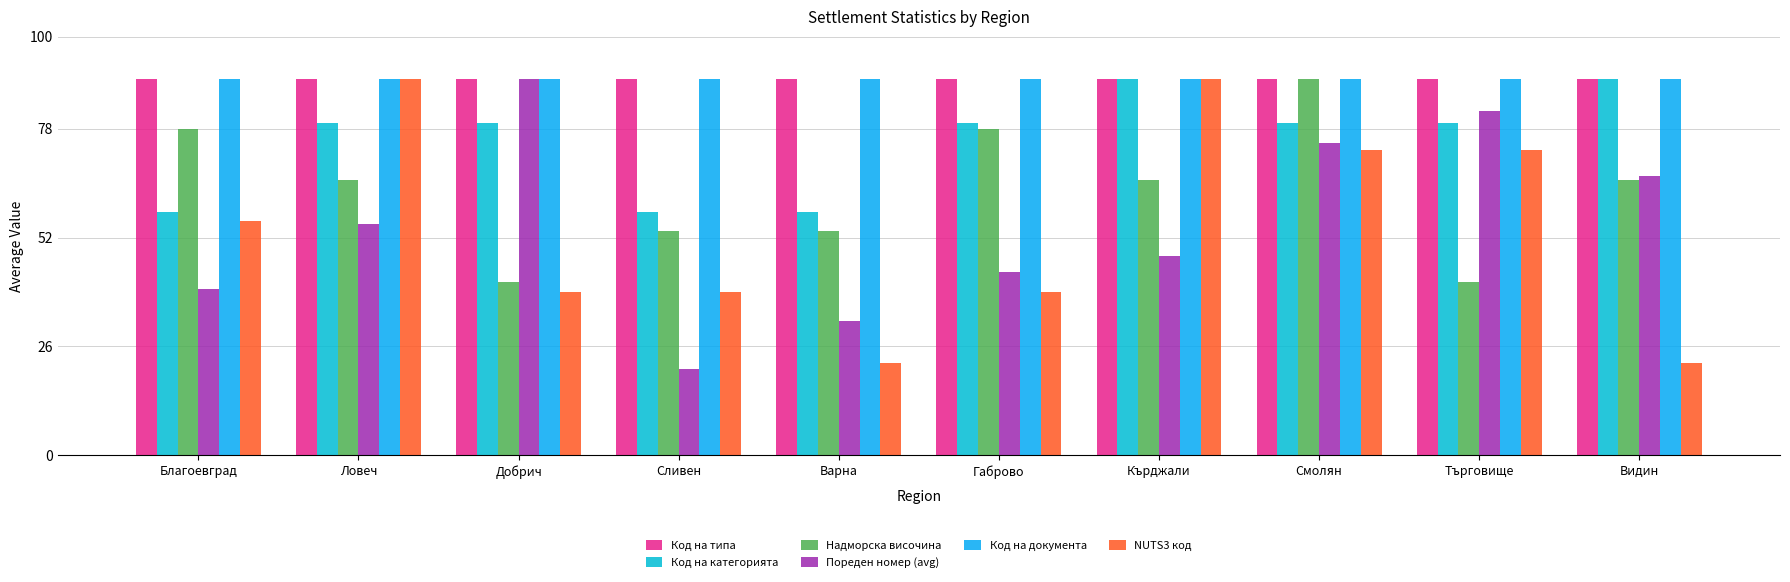

What is the total value across all series at Добрич?

429.8